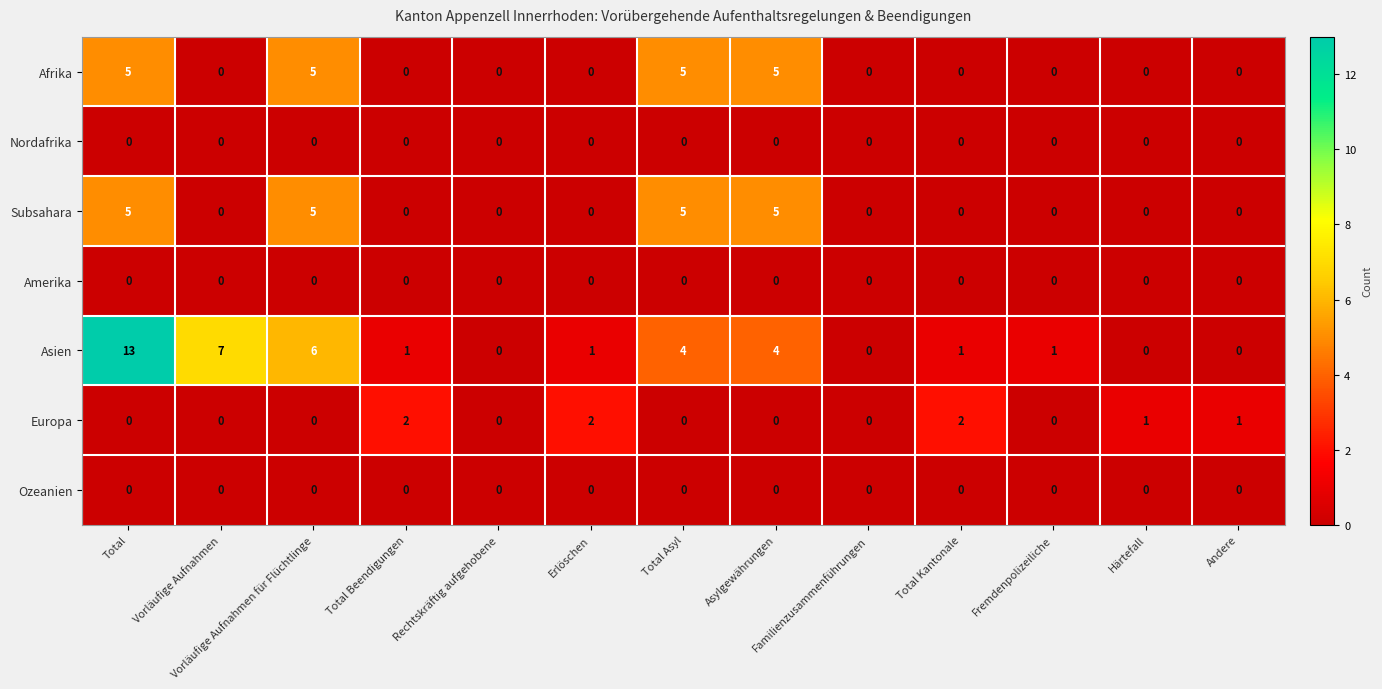

At which category is the sum across all series the highest?

Total